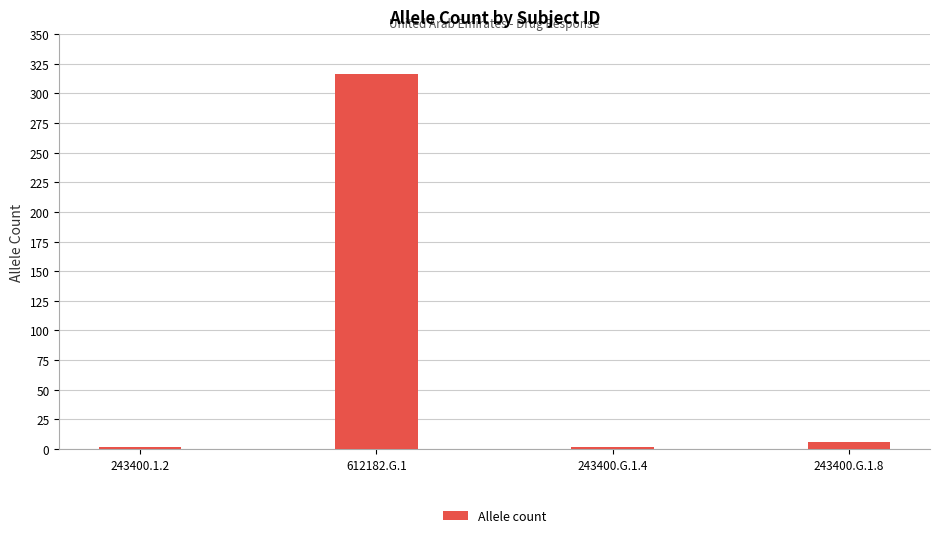

What is the sum of the values at 243400.G.1.8 and 612182.G.1?

322